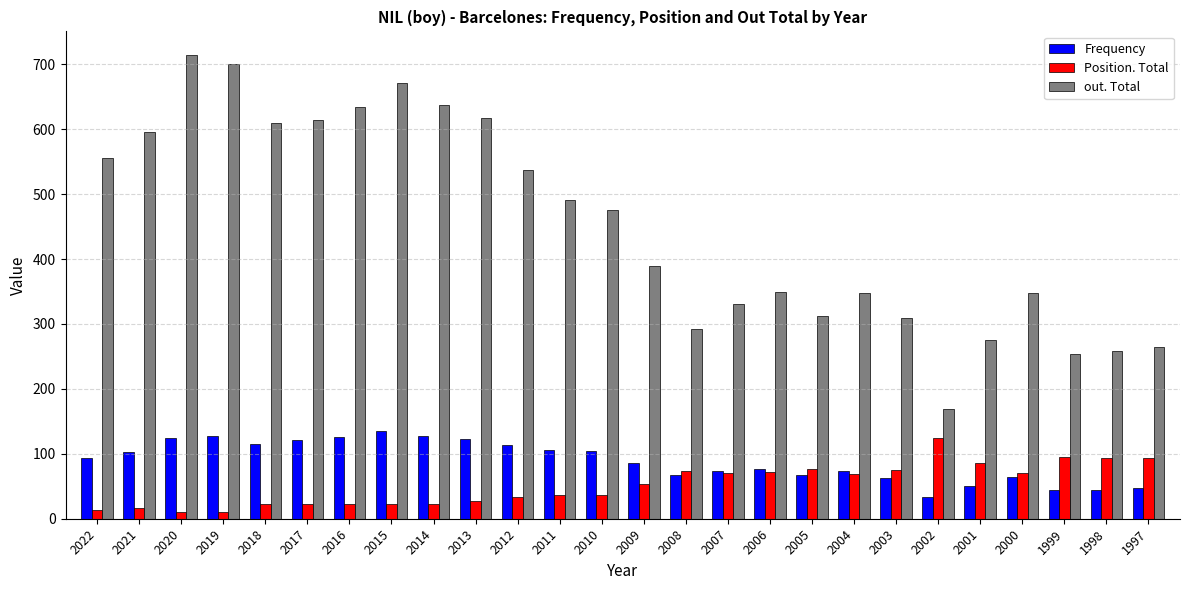

What is the difference between the Position. Total values at 2008 and 2002?

52